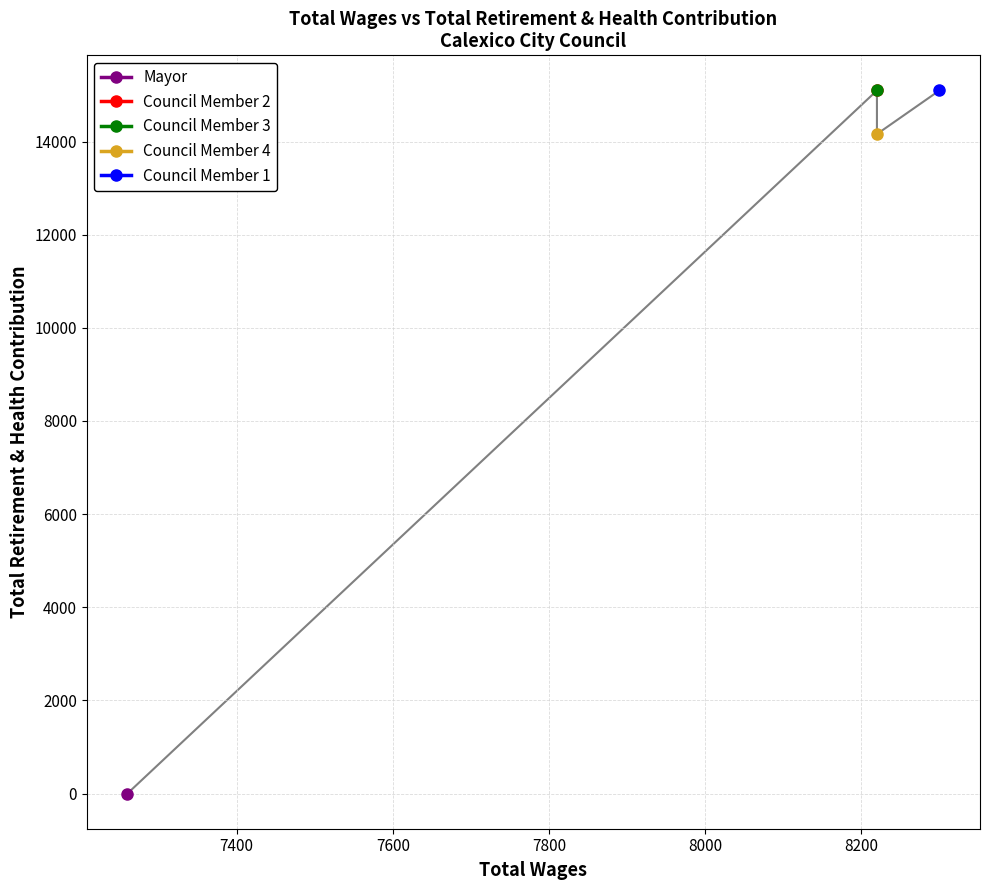

What are all the series names shown in the legend?

Council Member 1, Council Member 2, Council Member 3, Council Member 4, Mayor